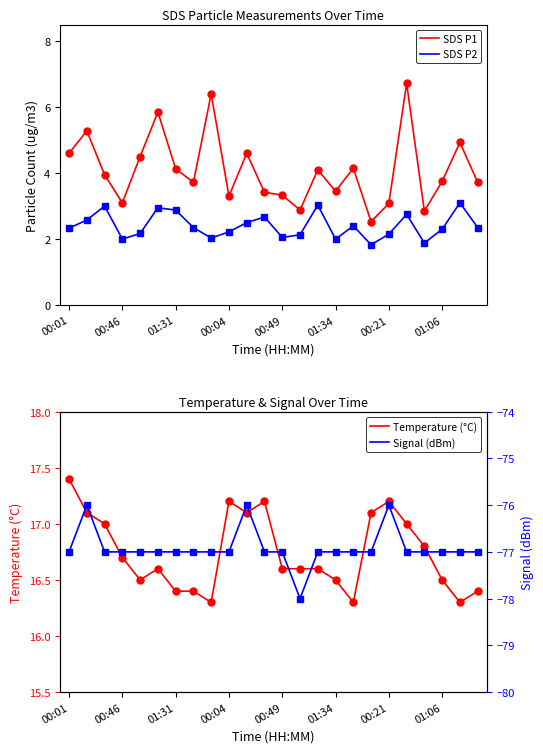

What are all the series names shown in the legend?

SDS P1, SDS P2, Temperature (°C), Signal (dBm)